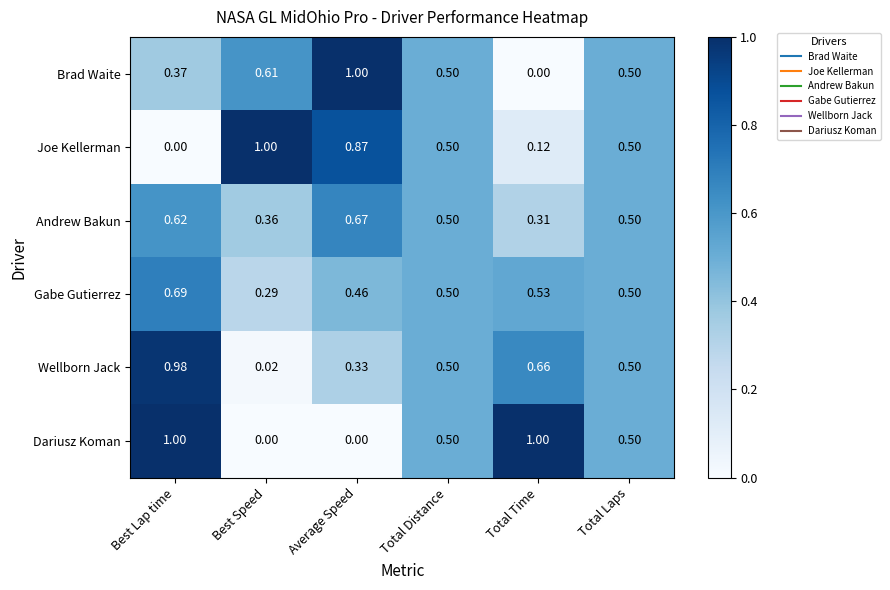

At Best Speed, list the series in order from smallest to largest.

Dariusz Koman, Wellborn Jack, Gabe Gutierrez, Andrew Bakun, Brad Waite, Joe Kellerman